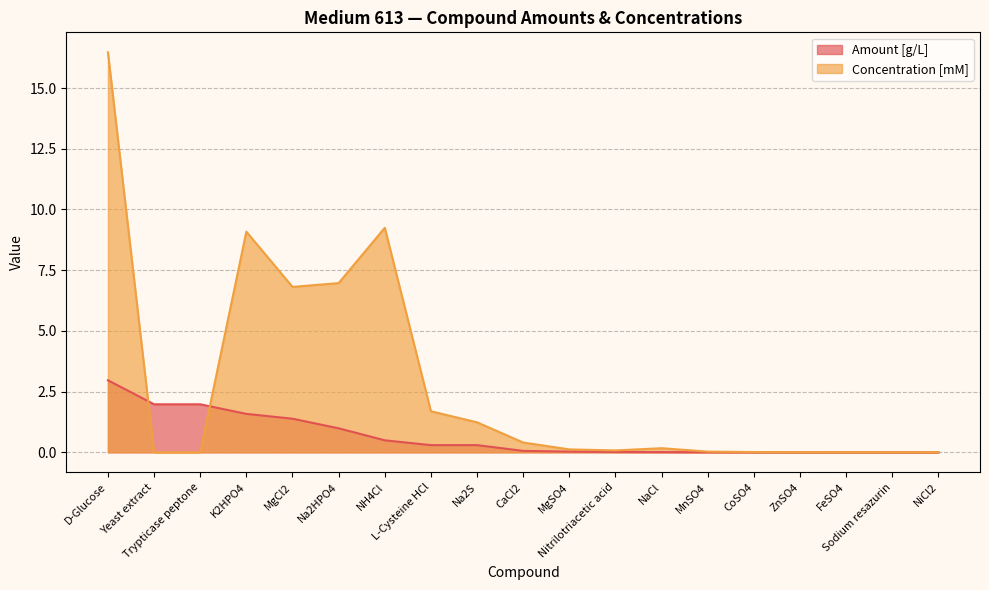

In Concentration [mM], how many points are lower than both neighbors (excluding endpoints)?

3